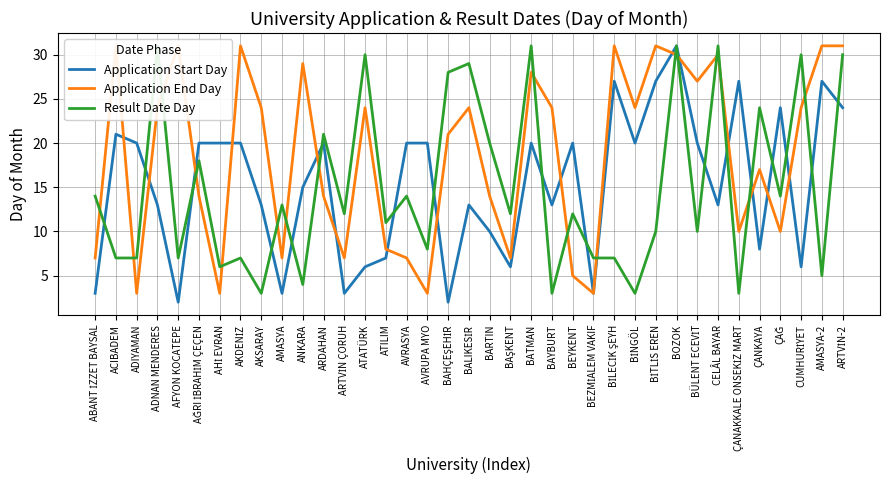

The Result Date Day series shows 7 at ACIBADEM. True or false?

True